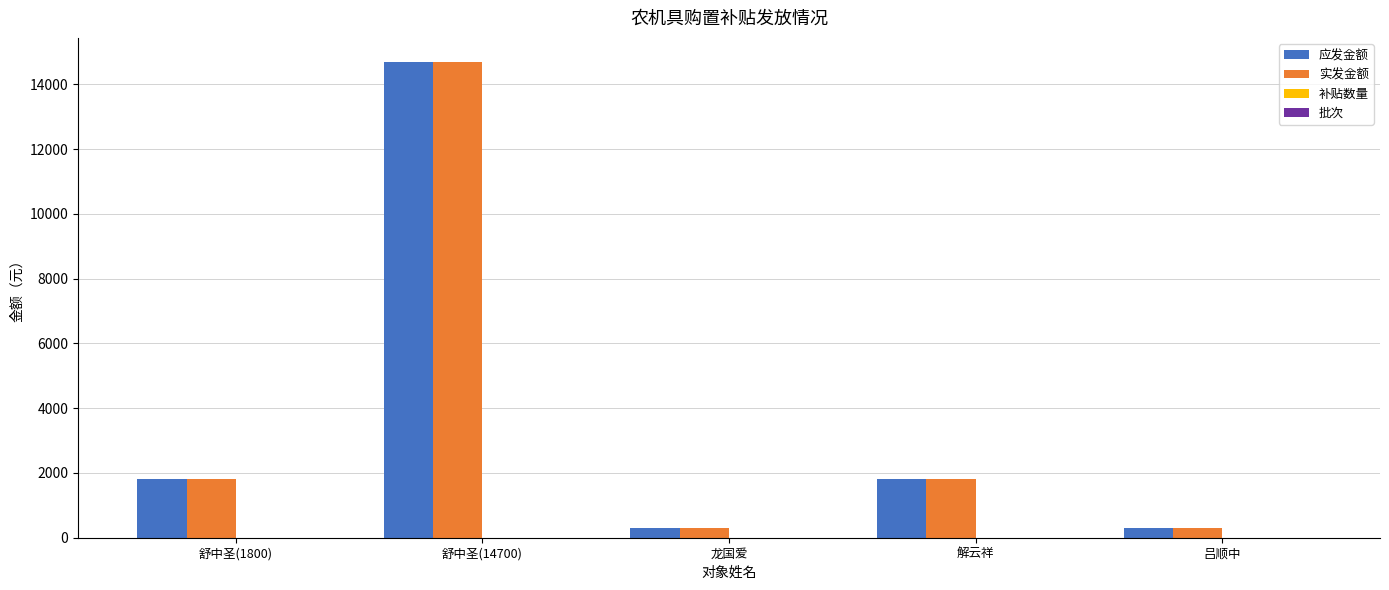

What is the sum of all 应发金额 values?

18900